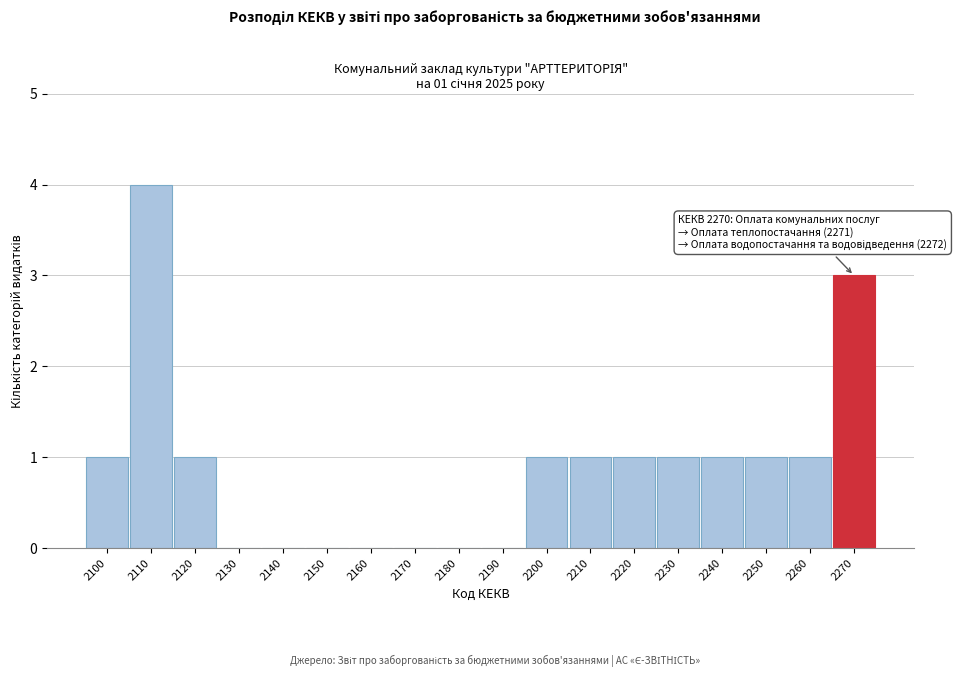

Reading right to left, what are all the values shown in this chart?

2270=3	2260=1	2250=1	2240=1	2230=1	2220=1	2210=1	2200=1	2190=0	2180=0	2170=0	2160=0	2150=0	2140=0	2130=0	2120=1	2110=4	2100=1